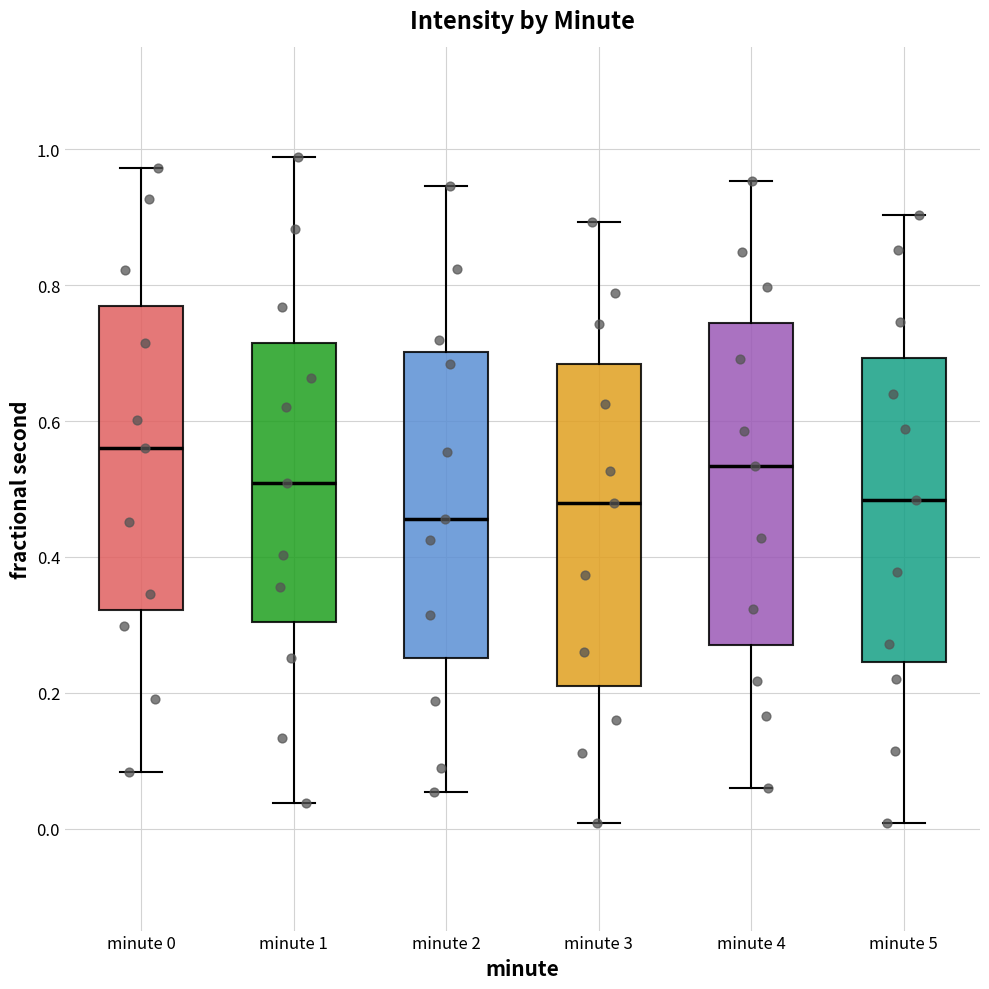

Which box has the highest median line?

minute 0